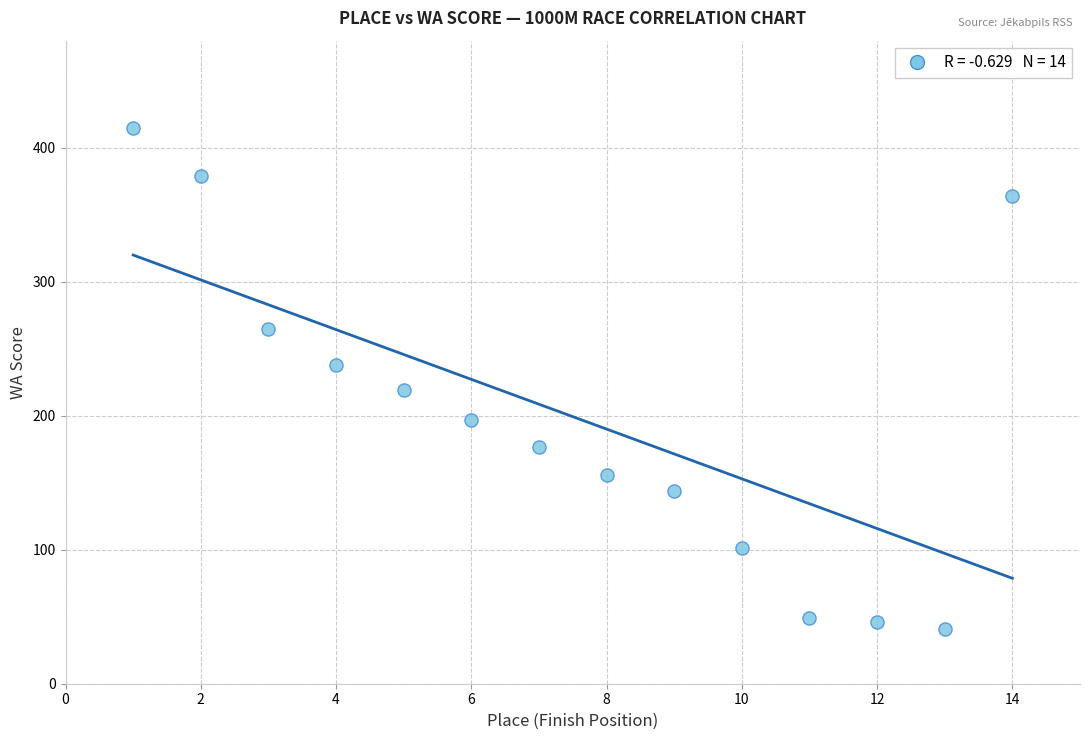

What is the range of Y values (max minus min)?

374